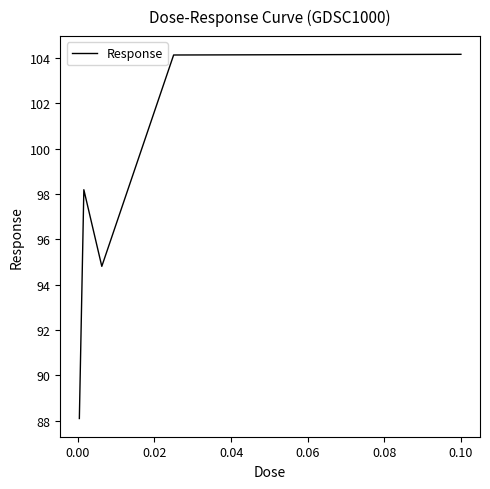

How many interior local valleys (lower than both neighbors) does the data have?

1